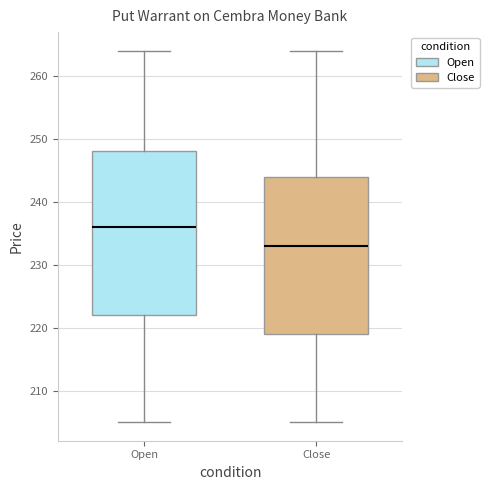

Which box is the tallest, from its lower edge to its upper edge?

Open